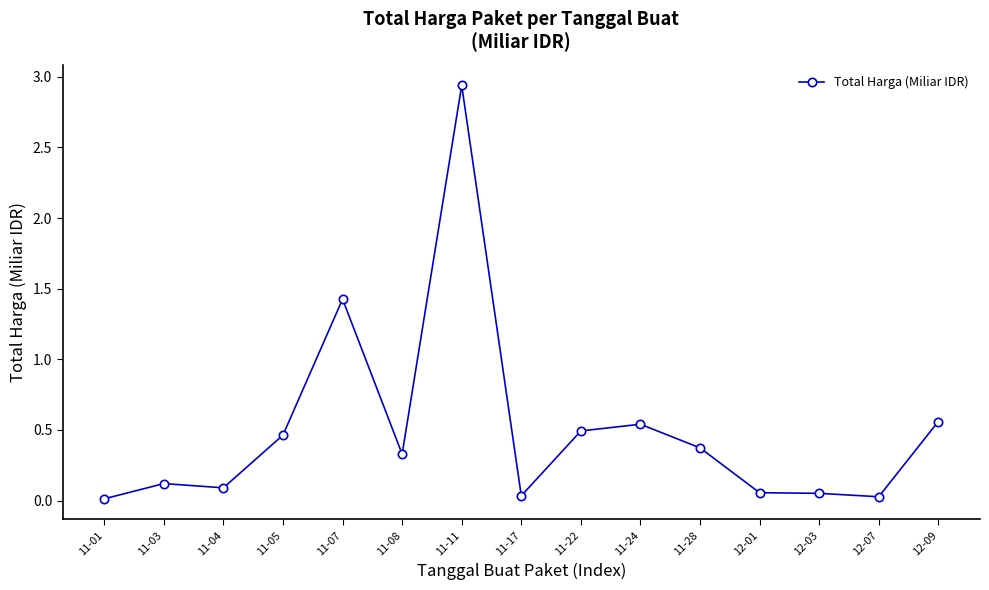

True or false: the data has more than 0 interior local peaks.

True